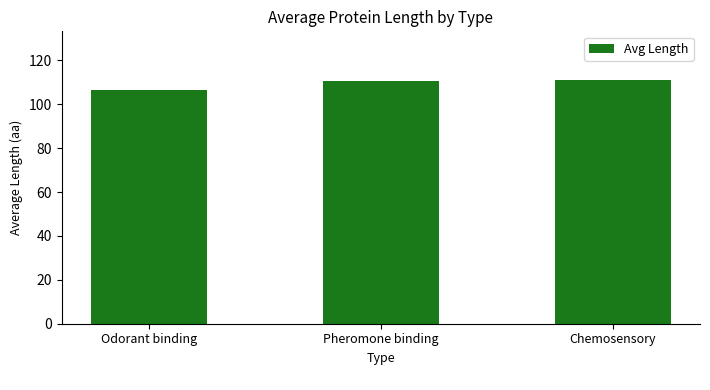

What is the sum of all values?

328.1